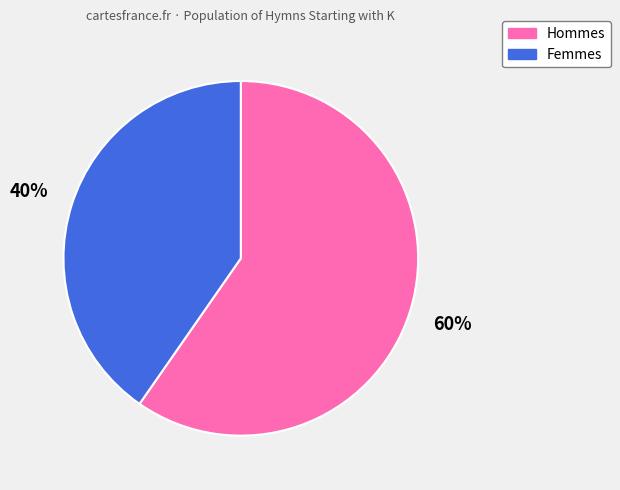

To the nearest percent, what is the average slice percentage?

50%